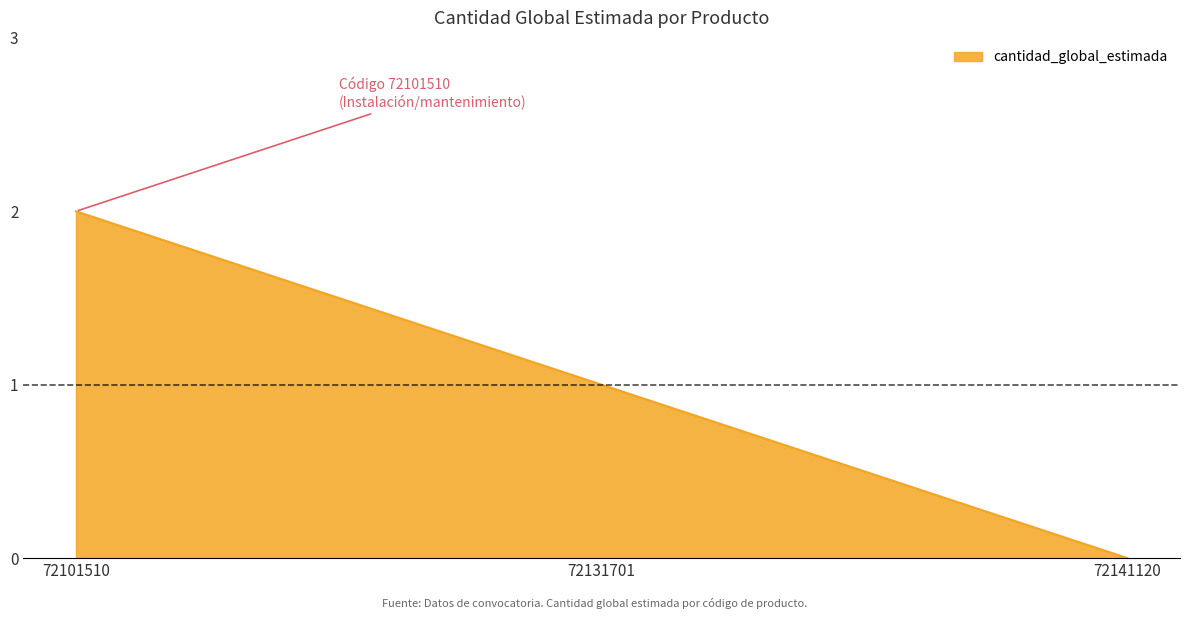

Which has a higher value, 72101510 or 72141120?

72101510